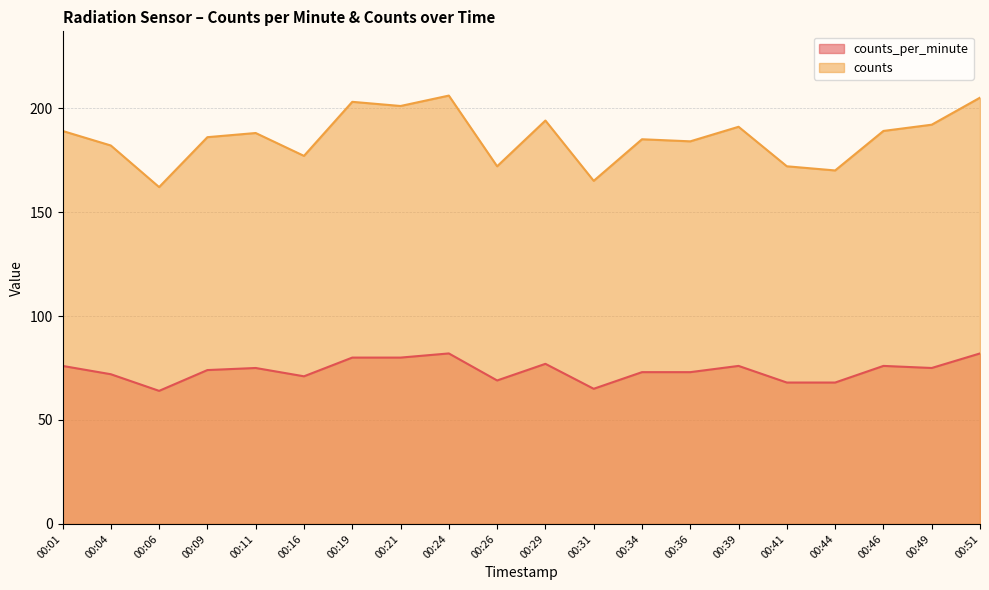

How many distinct data groups are displayed?

2